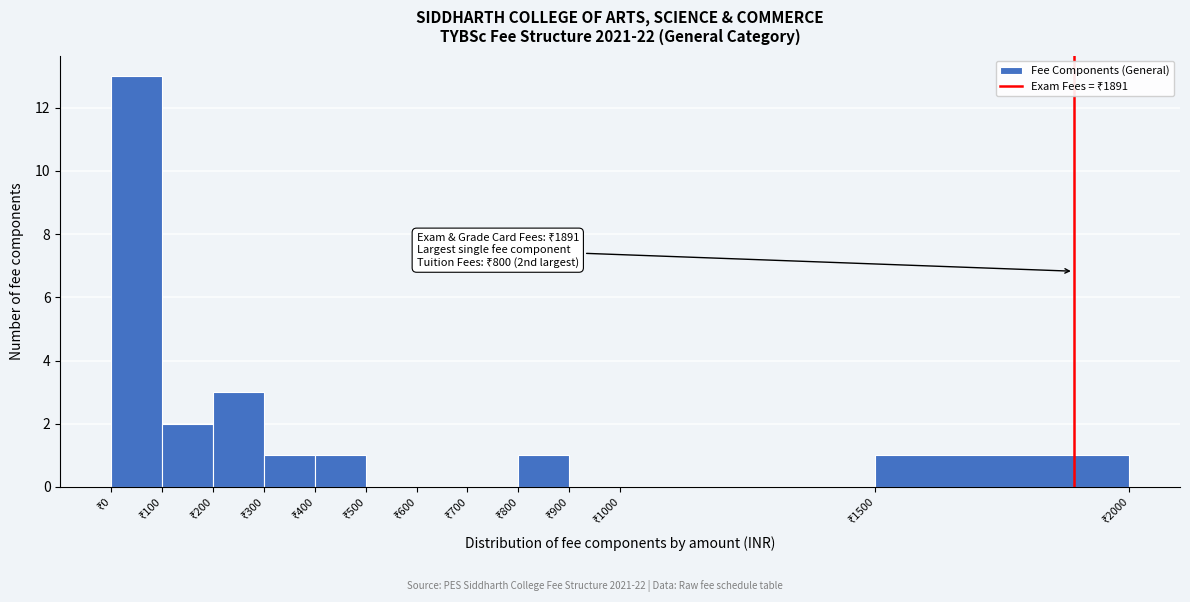

Which range on the x-axis has the tallest bar?

0 to 100